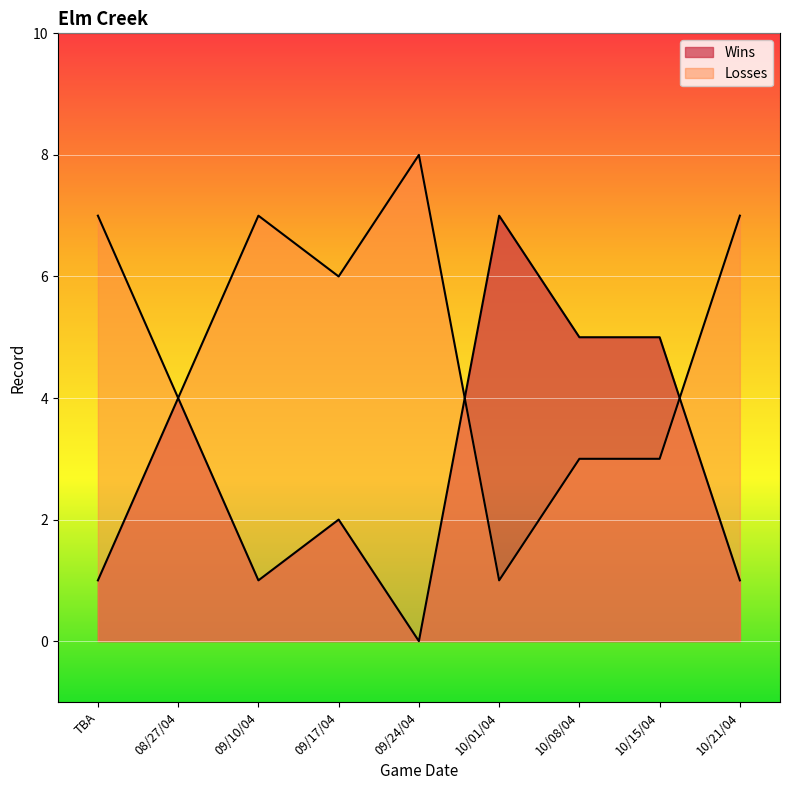

Where is the first local maximum for Wins?

08/27/04